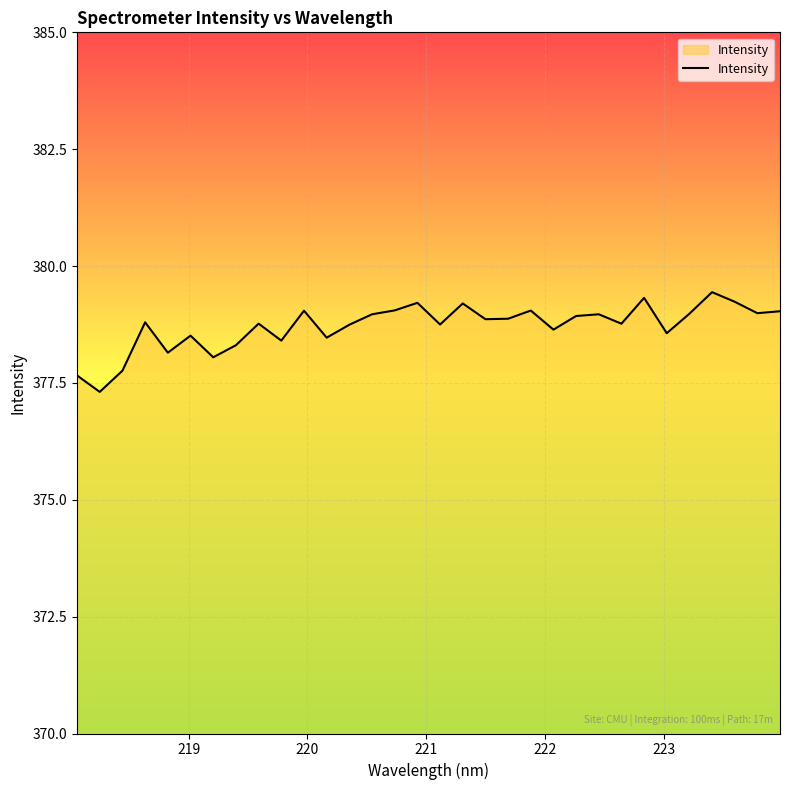

What is the smallest value displayed?

377.3